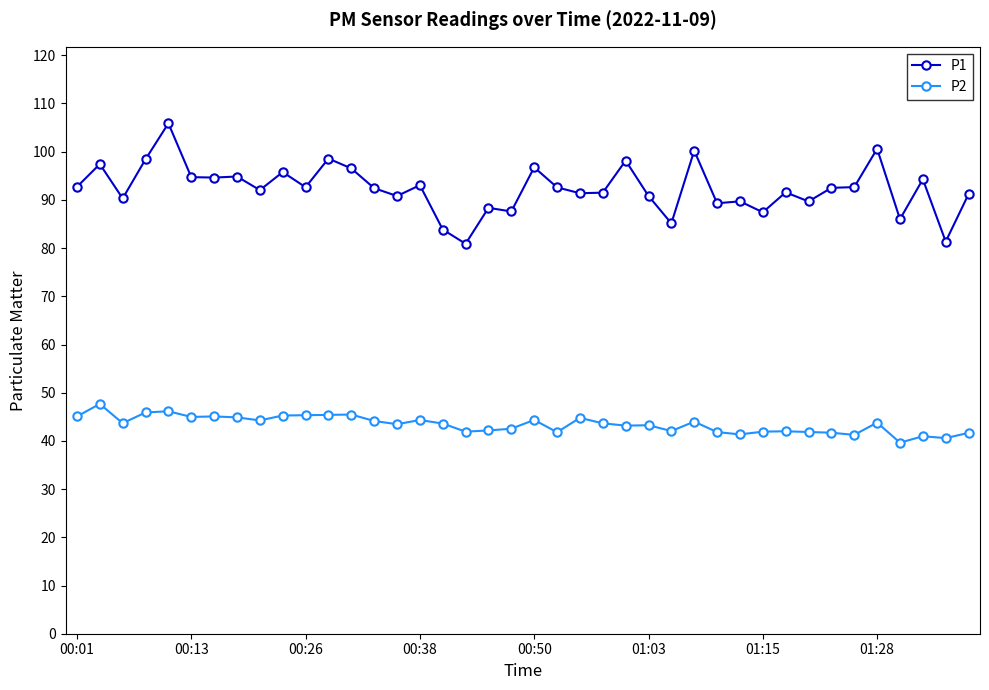

What is the sum of all P2 values?

1736.9